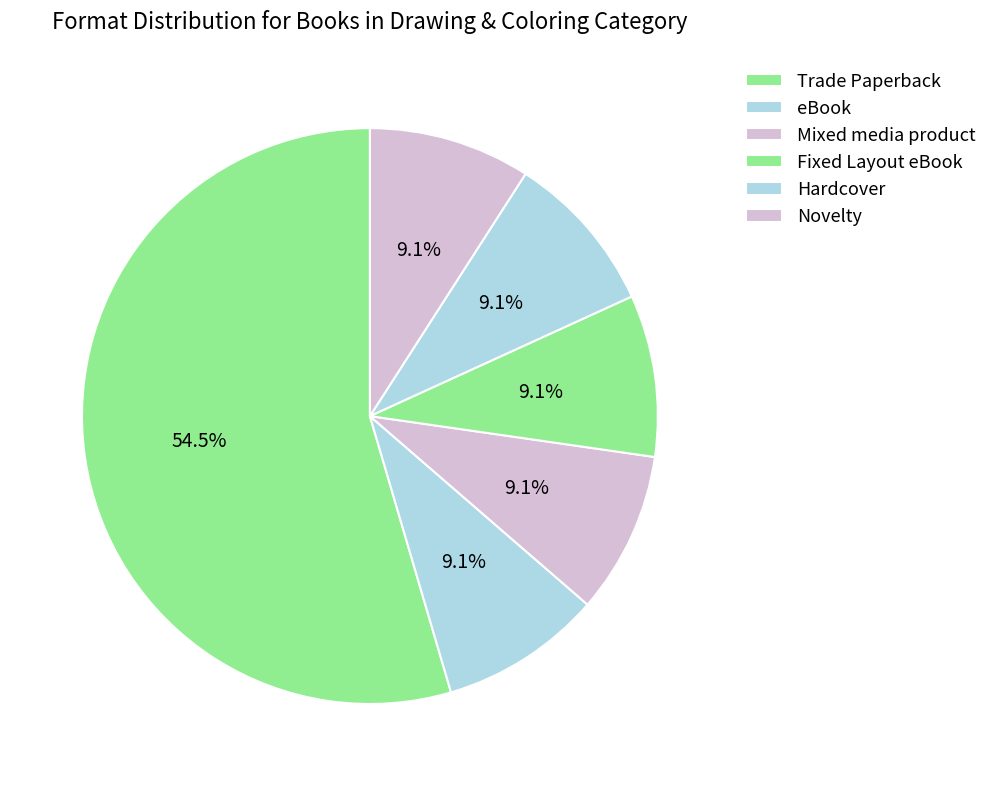

Do eBook and Mixed media product together represent more than half of the pie?

No